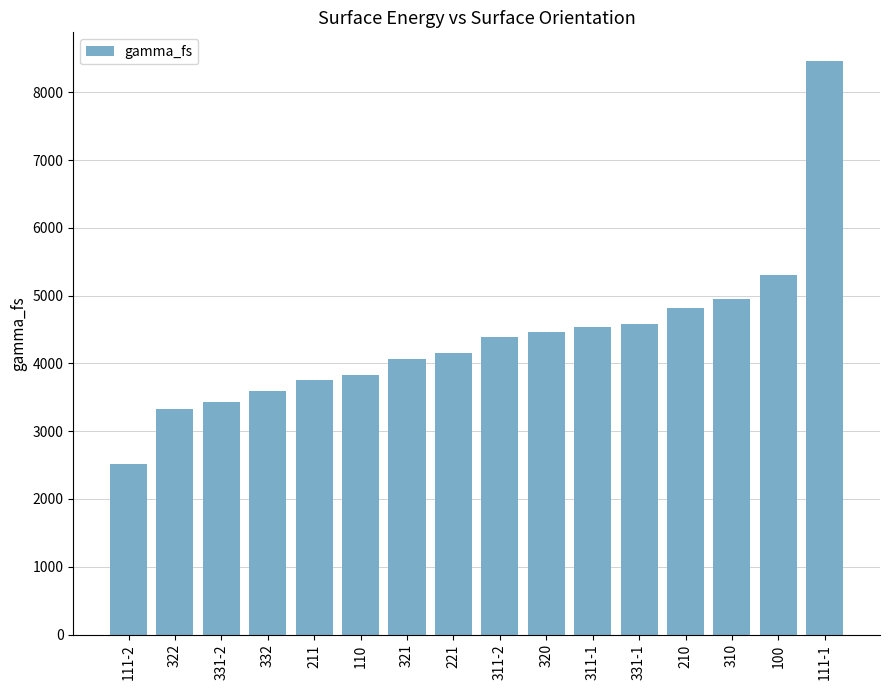

What is the difference between the values at 311-2 and 322?

1057.0